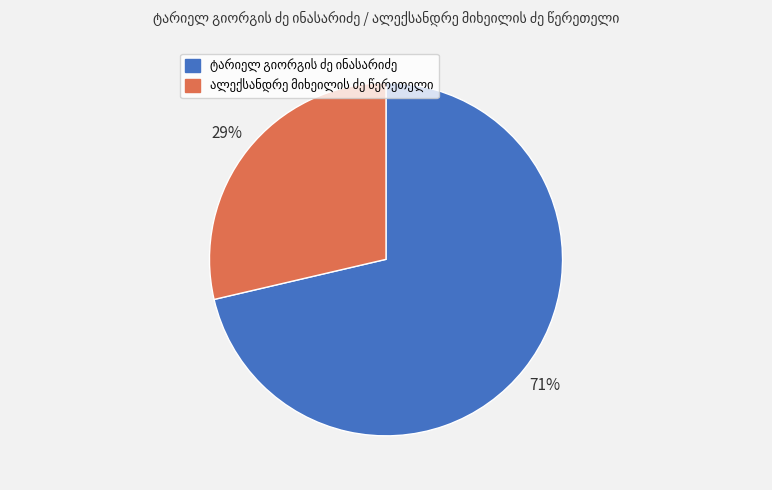

Is there any slice that represents more than half of the pie?

Yes